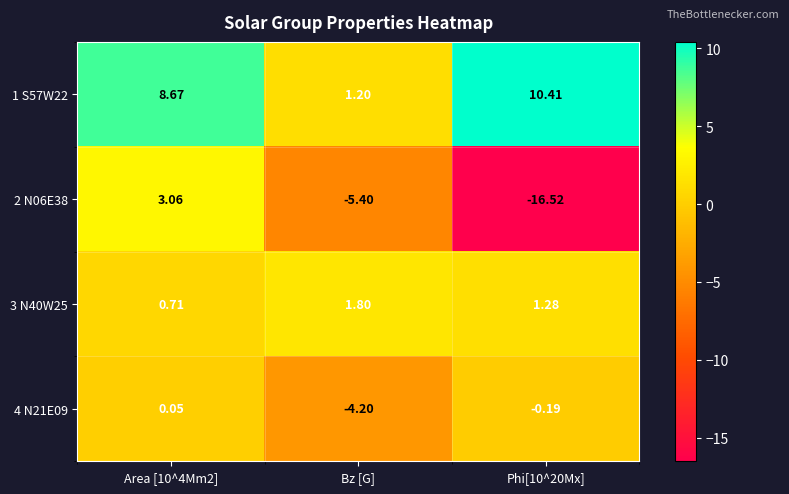

Rank the series at Area [10^4Mm2] from highest to lowest value.

1 S57W22, 2 N06E38, 3 N40W25, 4 N21E09